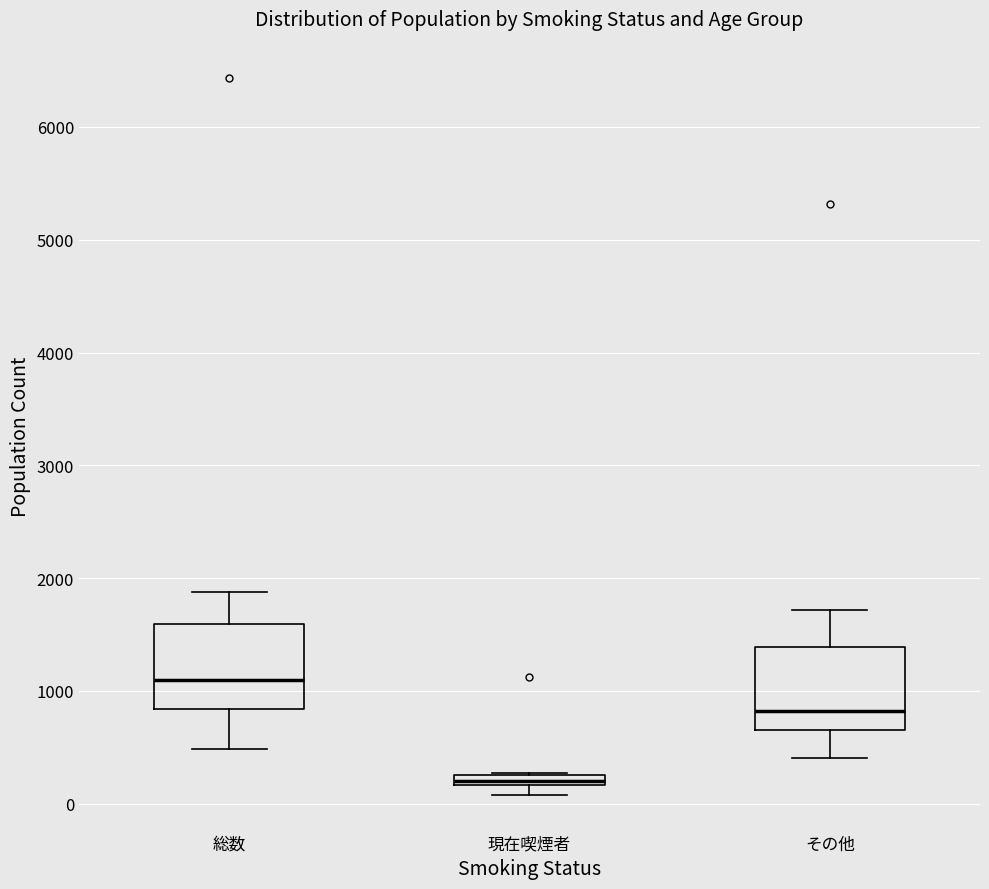

Which box has the lowest median line?

現在喫煙者